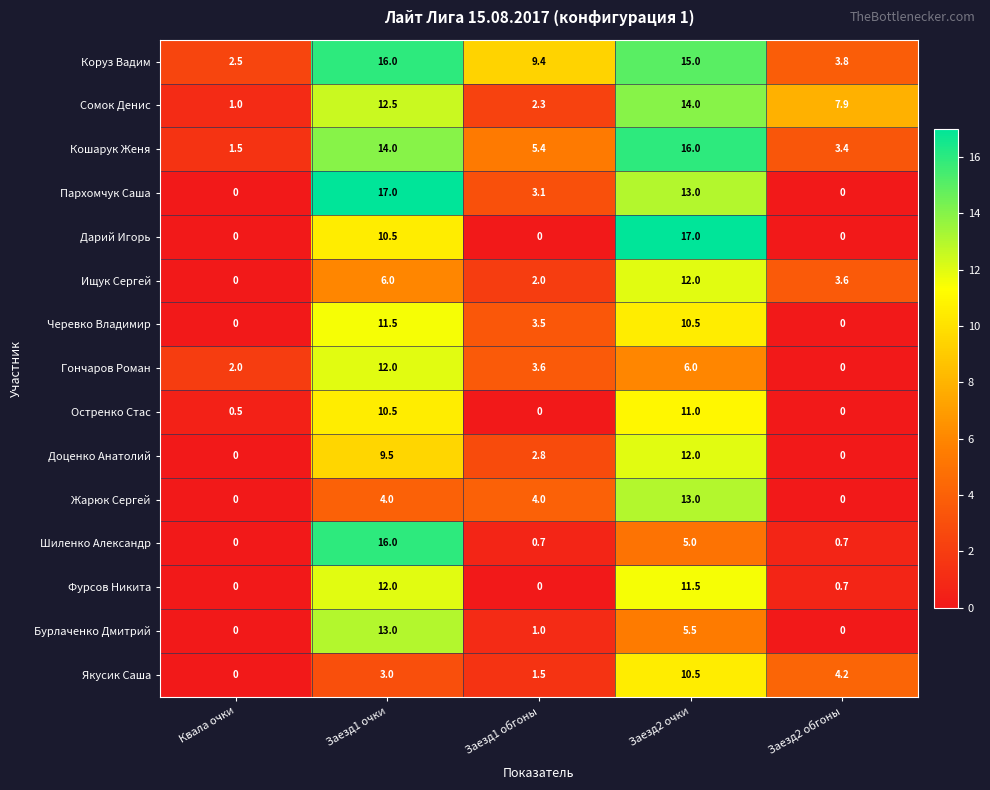

What is the spread (max minus min) of values at Заезд2 обгоны?

7.9